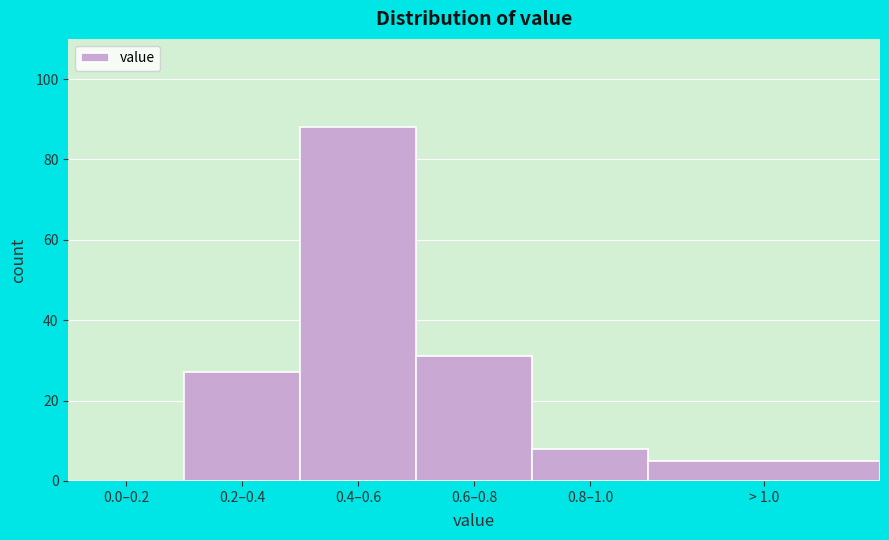

Reading right to left, transcribe all the data shown in this chart.

> 1.0=5	0.8–1.0=8	0.6–0.8=31	0.4–0.6=88	0.2–0.4=27	0.0–0.2=0